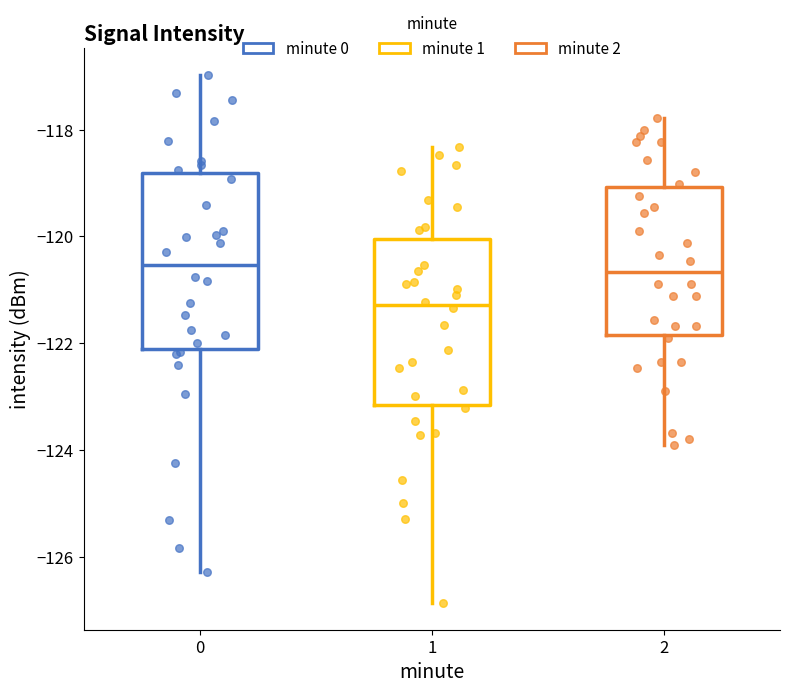

Reading left to right, transcribe this box plot: for each box, give where its median line is, the range the box spans, and where its two whiskers end, as read against the y-axis. The values are not printed on the chart, so give them approximately, as read against the axis.

0: median -120.6, box -122.2 to -118.8, whiskers -126.2 to -117.0
1: median -121.2, box -123.2 to -120.0, whiskers -126.8 to -118.4
2: median -120.6, box -121.8 to -119.0, whiskers -124.0 to -117.8